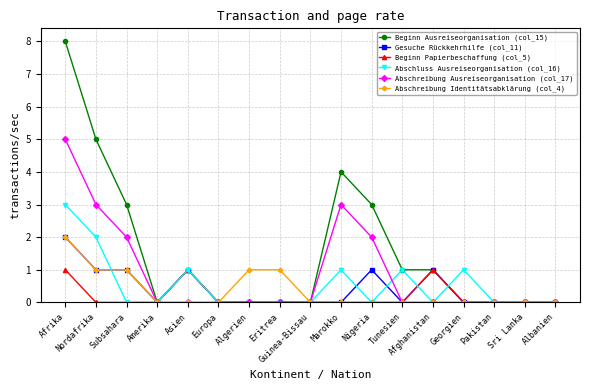

What is the label of the 8th point from the left?

Eritrea